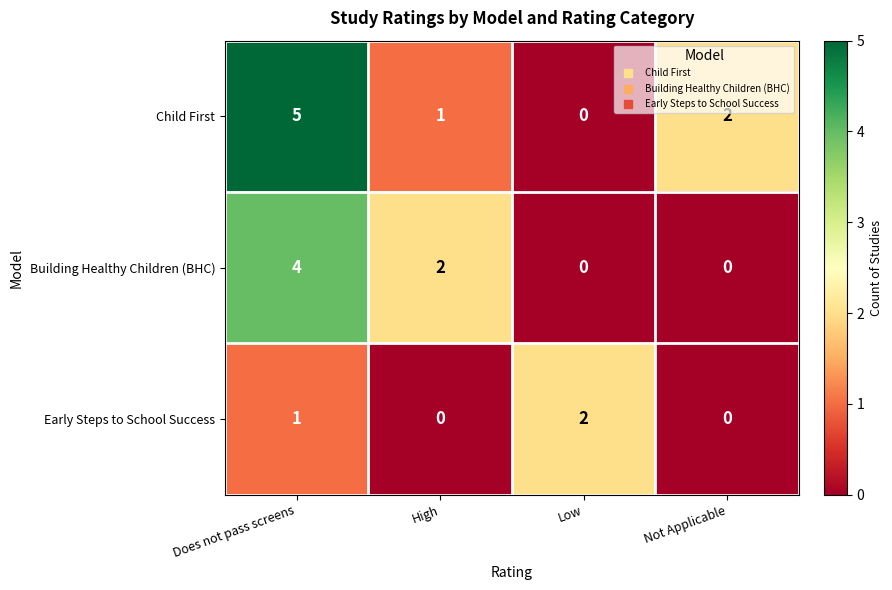

Rank the series by their average value, from highest to lowest.

Child First, Building Healthy Children (BHC), Early Steps to School Success